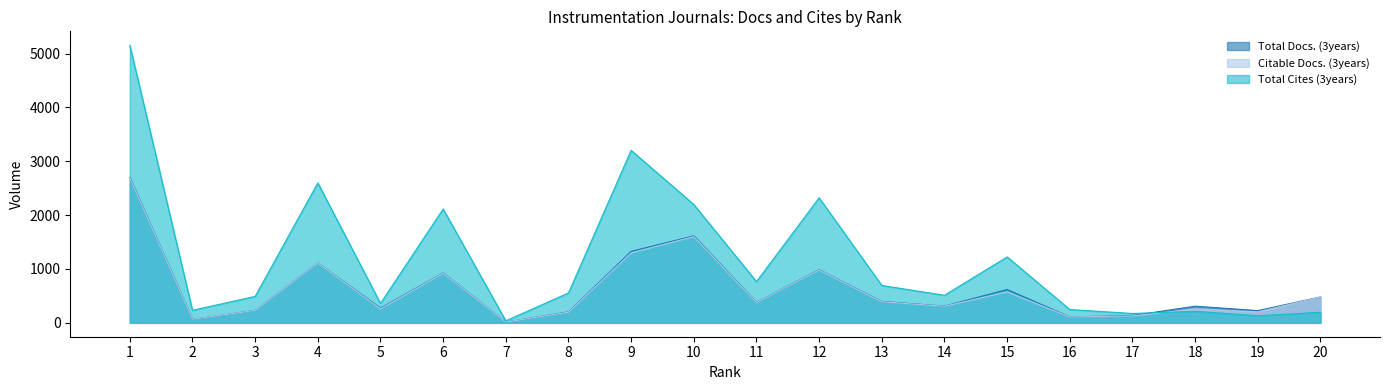

Does the chart have visible grid lines?

No